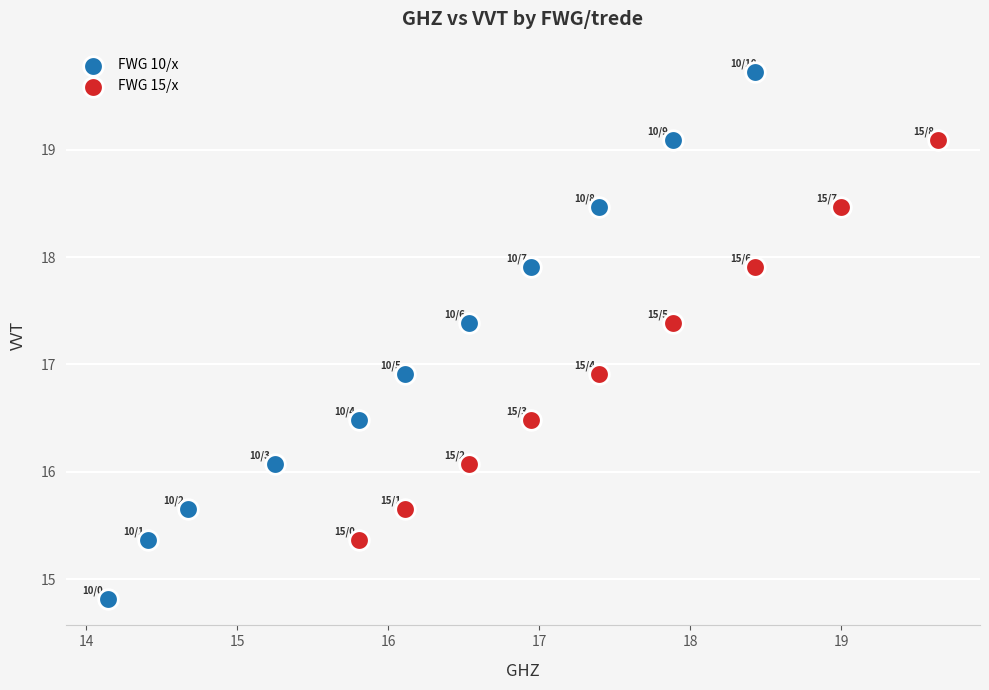

Which series has the largest Y range (max minus min)?

FWG 10/x